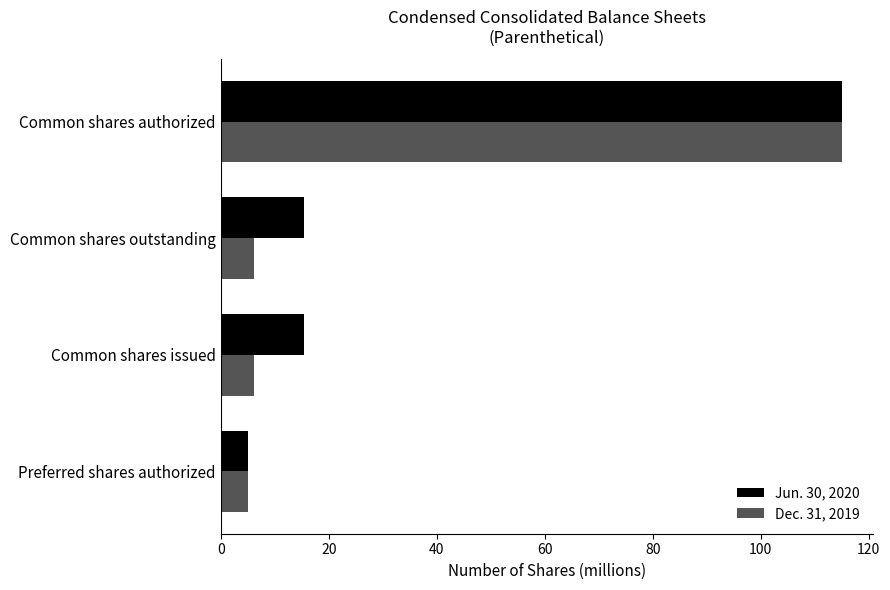

The Jun. 30, 2020 series shows 5.0 at Preferred shares authorized. True or false?

True